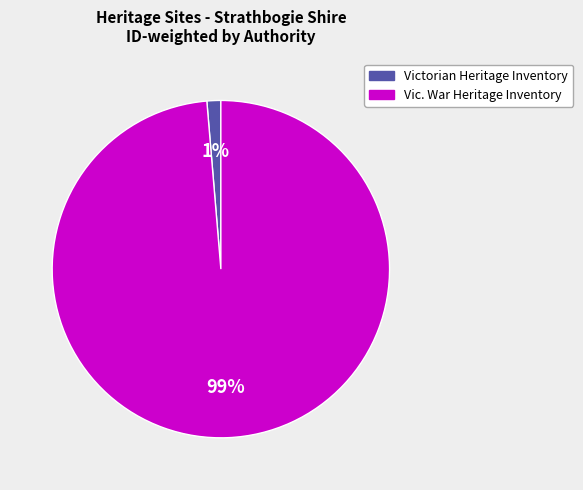

Is there a majority slice in this chart?

Yes